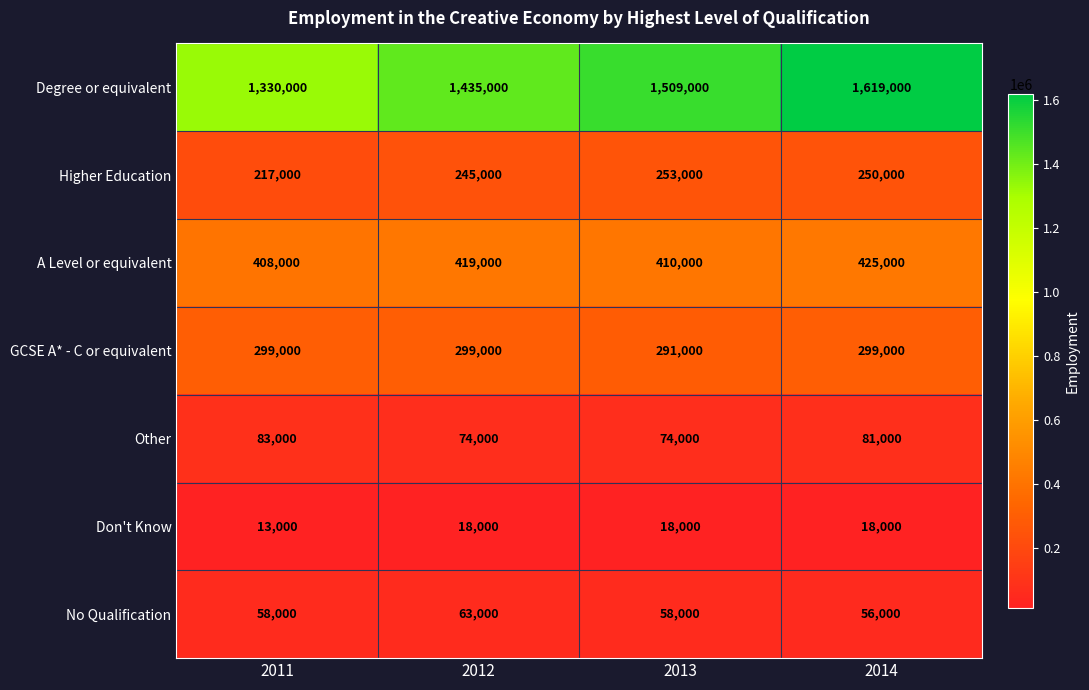

True or false: Higher Education has a value of 253000 at 2013.

True